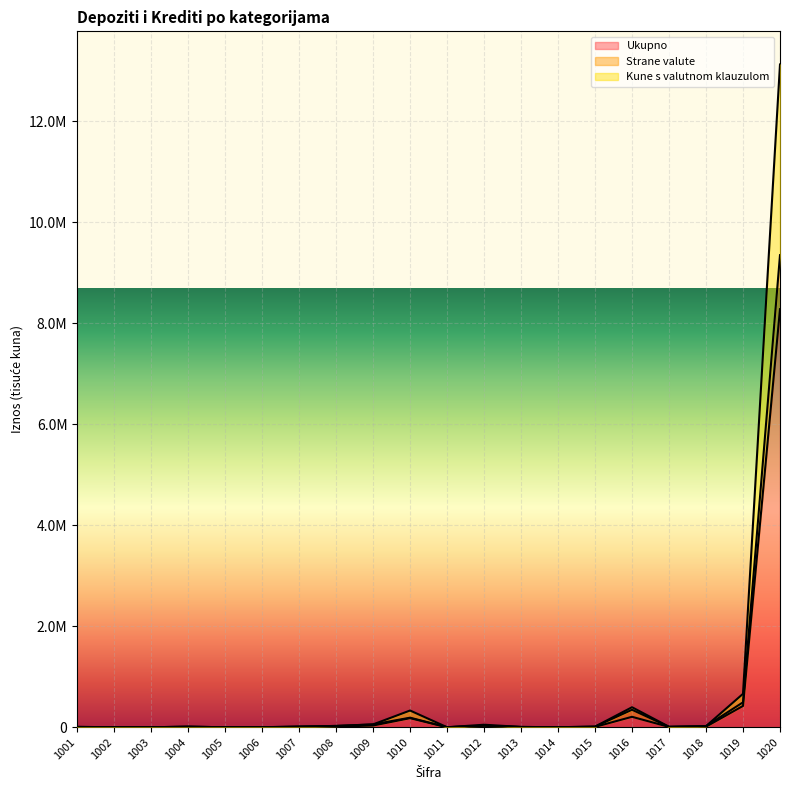

Which category has the highest value across all series?

1020